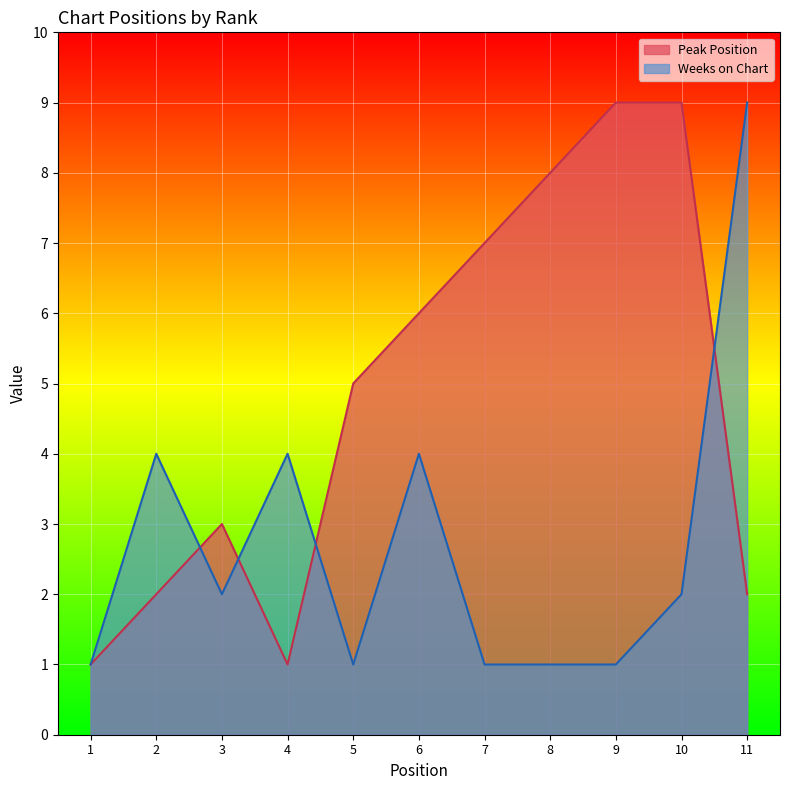

Which series ends up on top after the final intersection of Weeks on Chart and Peak Position?

Weeks on Chart